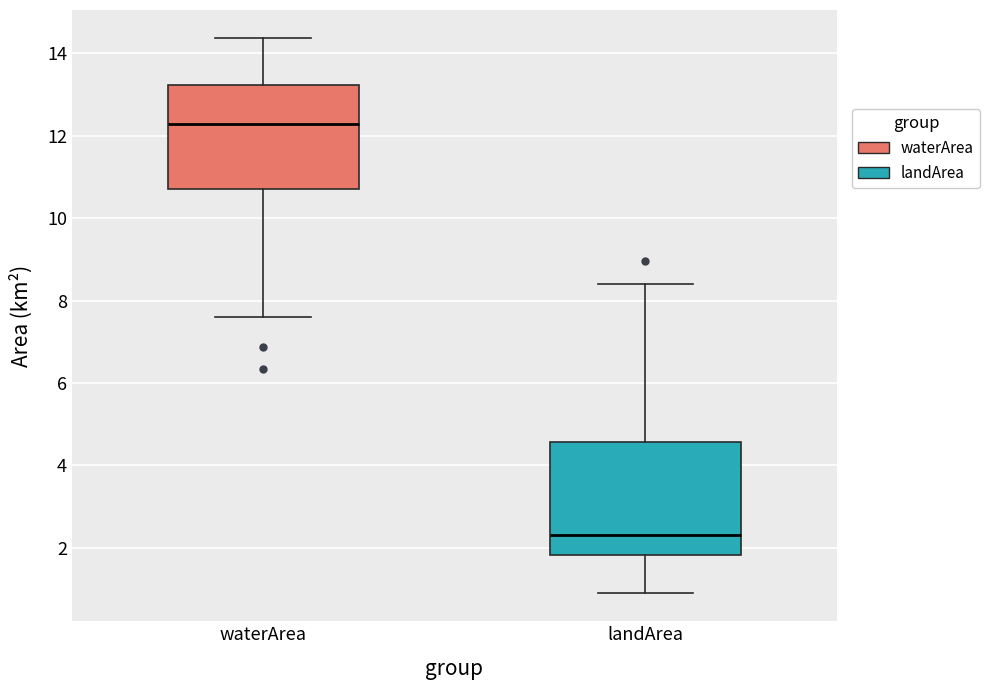

Where does the median line of the box for landArea sit on the y-axis? The values are not printed on the chart, so give them approximately, as read against the axis.

2.4